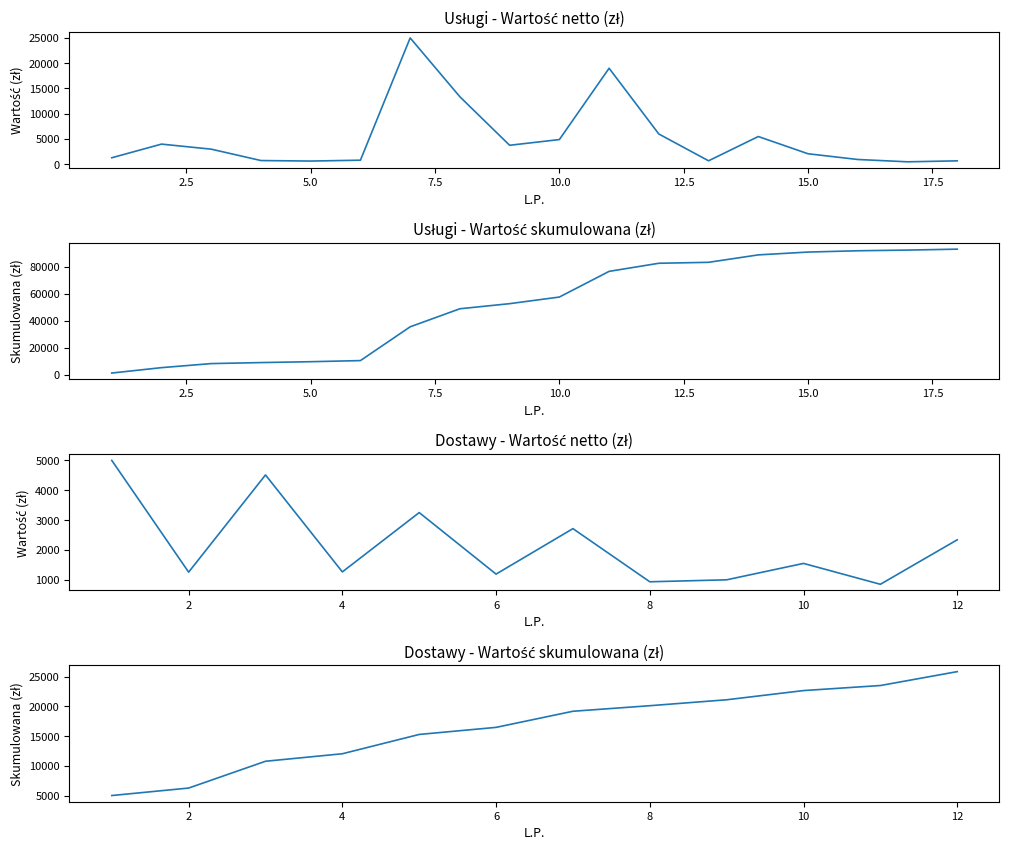

True or false: there are more than 0 points higher than both neighbors.

True